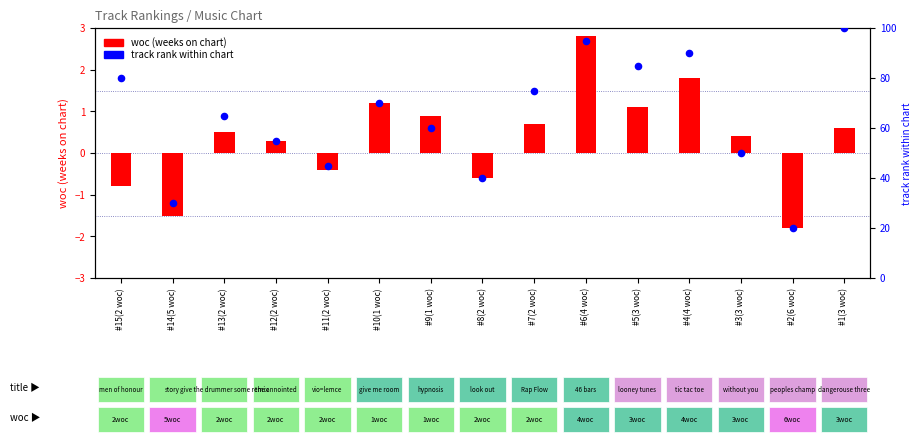

Is the value of woc (weeks on chart) at #8(2 woc) greater than the value of track rank within chart at #1(3 woc)?

No